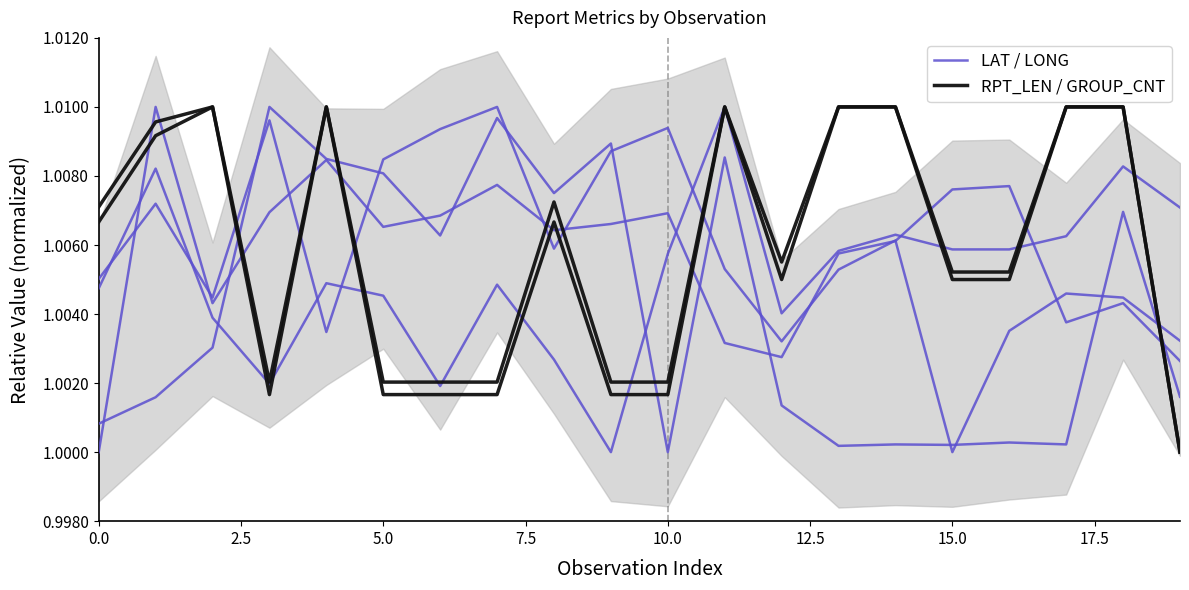

Is it true that RPT_LEN / GROUP_CNT equals 0.6 at 12?

False